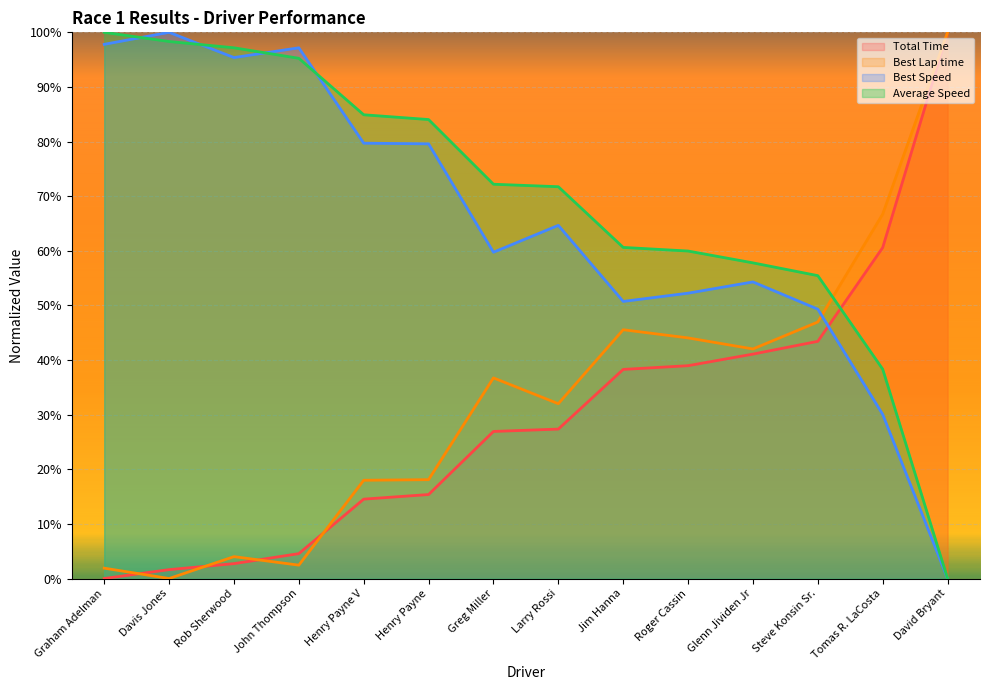

How many data points in Average Speed are less than 72?

7